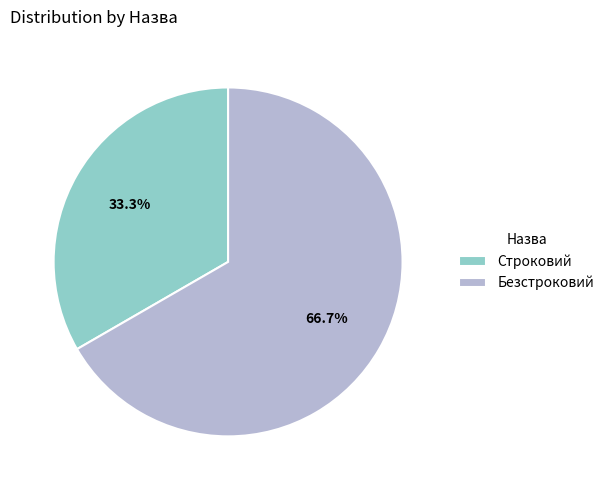

Which slice represents more than half of the pie?

Безстроковий